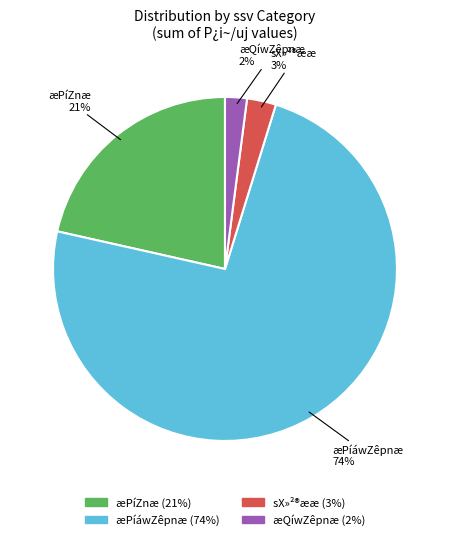

How many segments does this pie chart have?

4